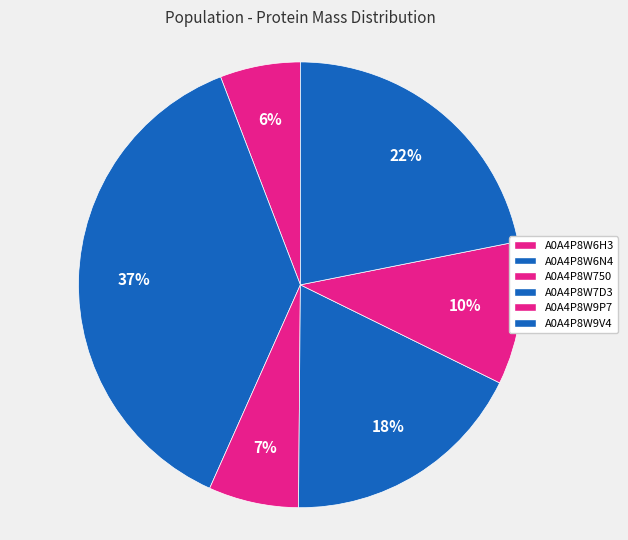

To the nearest percent, what percentage of the pie is A0A4P8W9V4?

22%